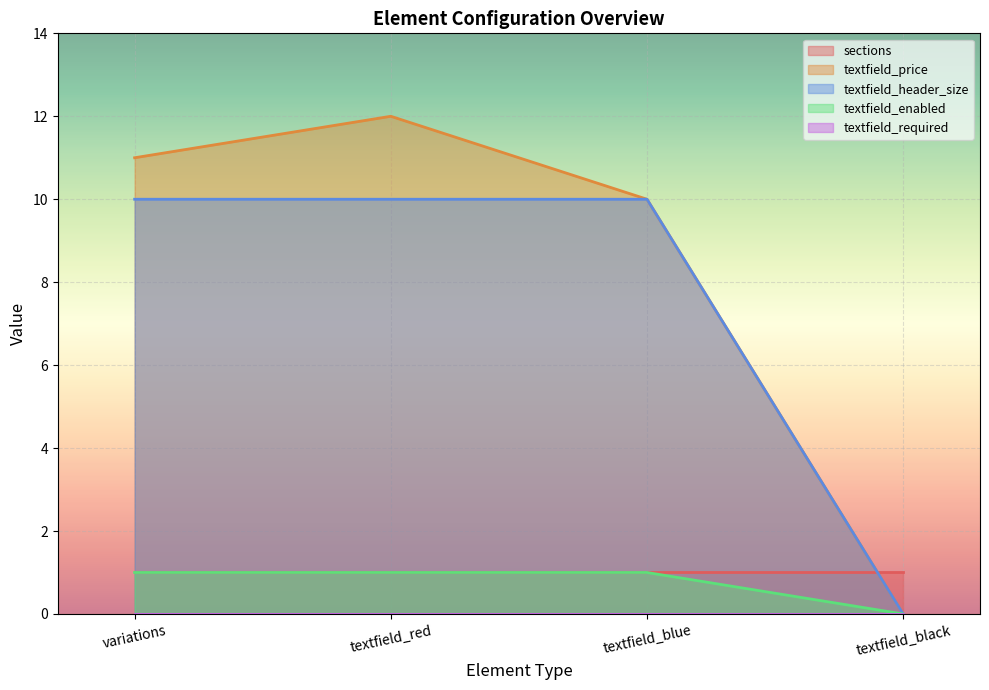

Which series has the largest total across all categories?

textfield_price